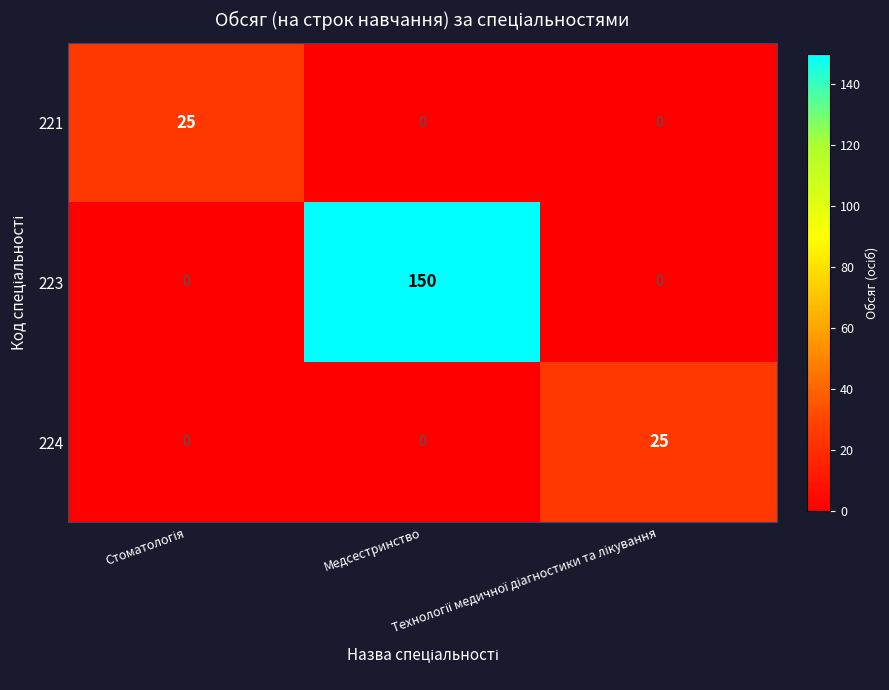

Count the 221 values in the range 0 to 25.

3